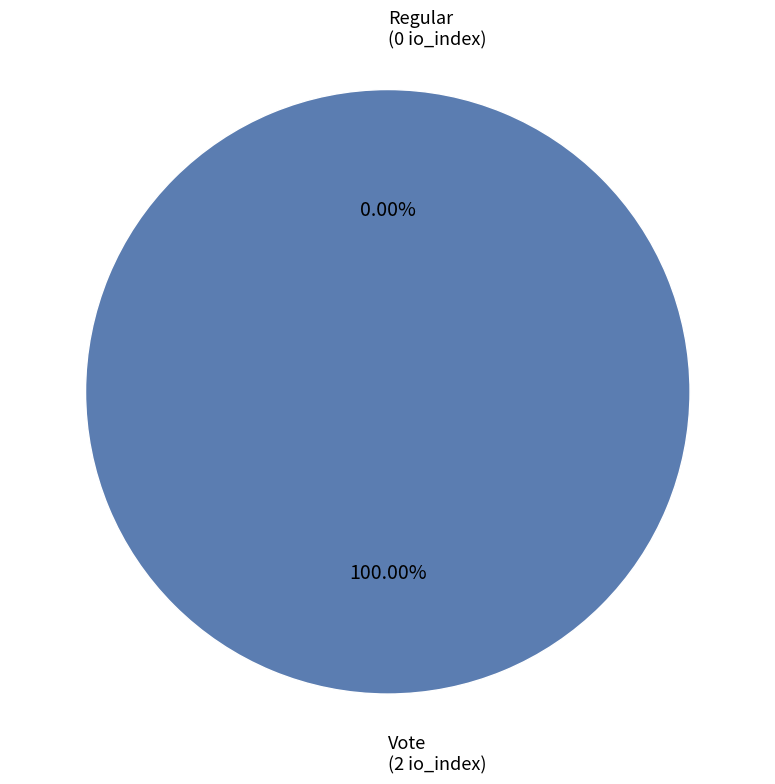

Is the sum of Vote and Regular greater than half?

Yes